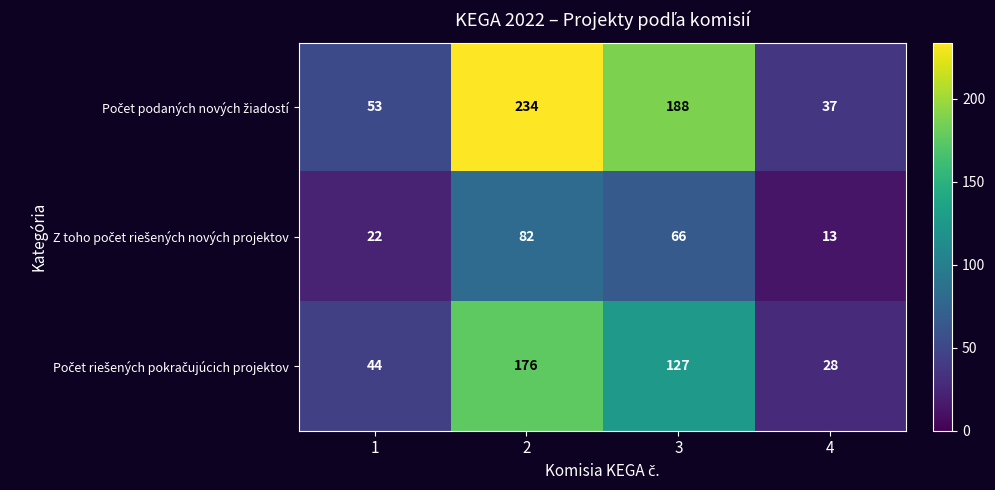

What is the difference between the highest and lowest values at 4?

24